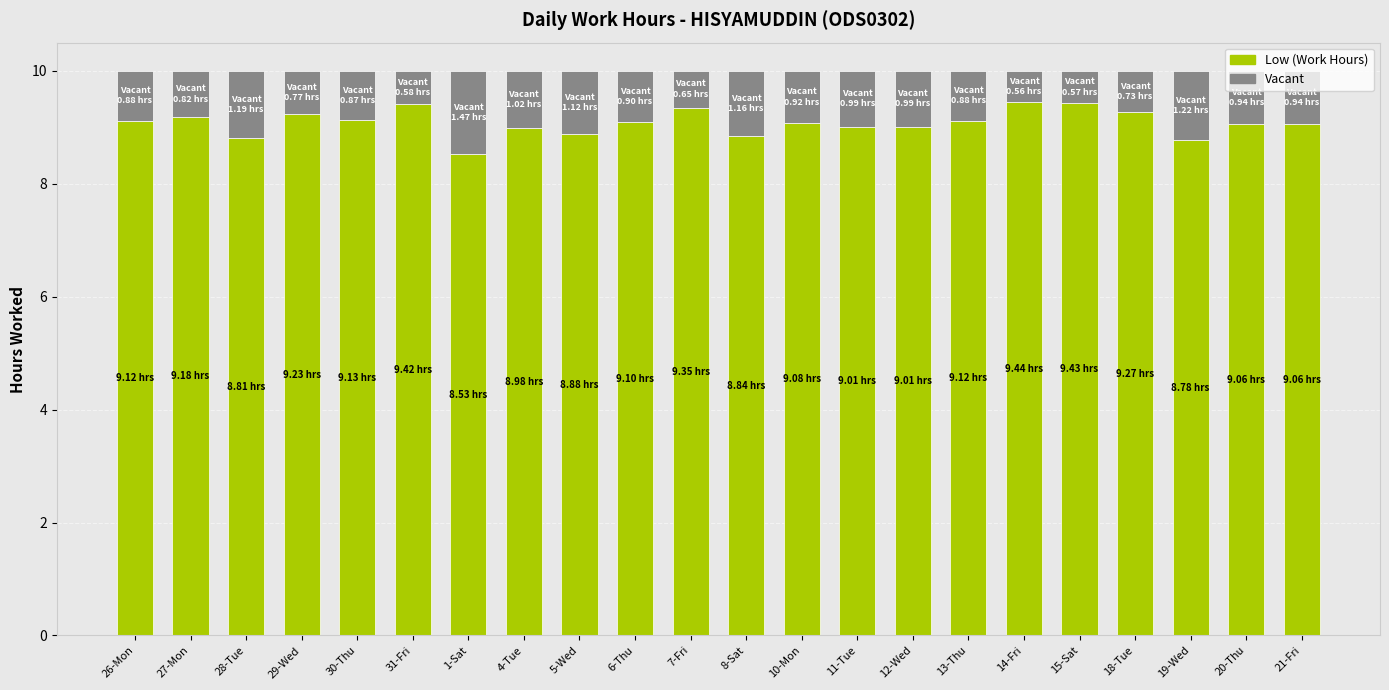

What is the difference between the maximum and minimum values in the Low (Work Hours) series?

0.9